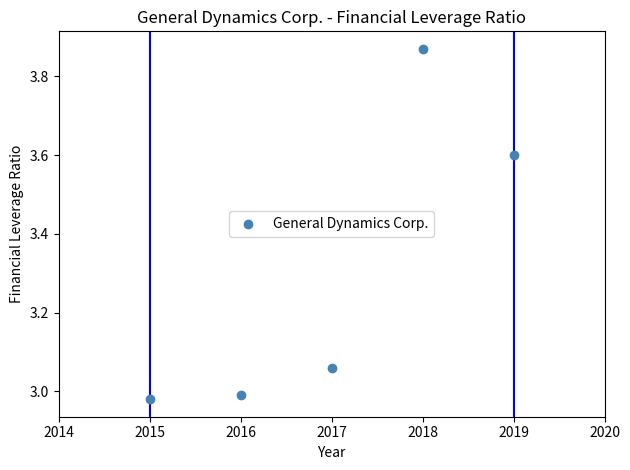

What is the range of X values (max minus min)?

4.0